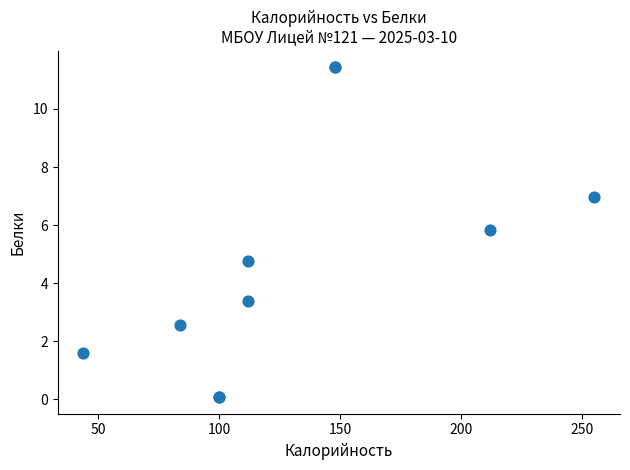

What Y value in the scatter plot is closest to 5?

4.8